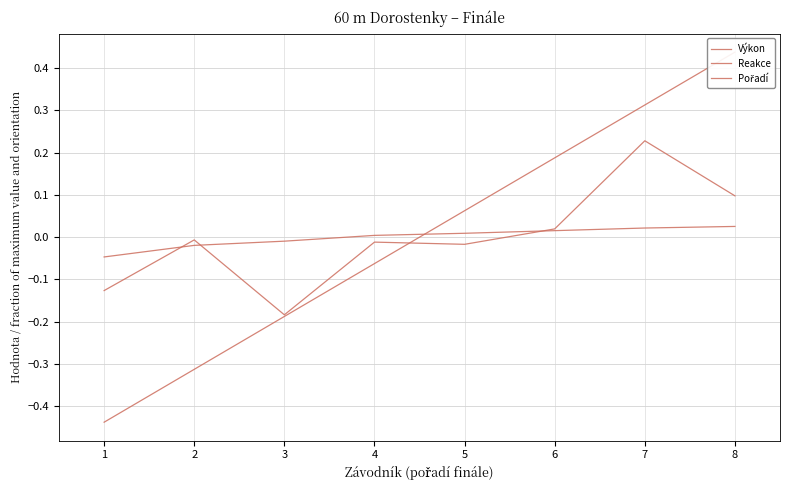

Reading left to right, extract all data points from this chart.

Výkon: 1=-0.0	2=-0.0	3=-0.0	4=0.0	5=0.0	6=0.0	7=0.0	8=0.0
Reakce: 1=-0.1	2=-0.0	3=-0.2	4=-0.0	5=-0.0	6=0.0	7=0.2	8=0.1
Pořadí: 1=-0.4	2=-0.3	3=-0.2	4=-0.1	5=0.1	6=0.2	7=0.3	8=0.4